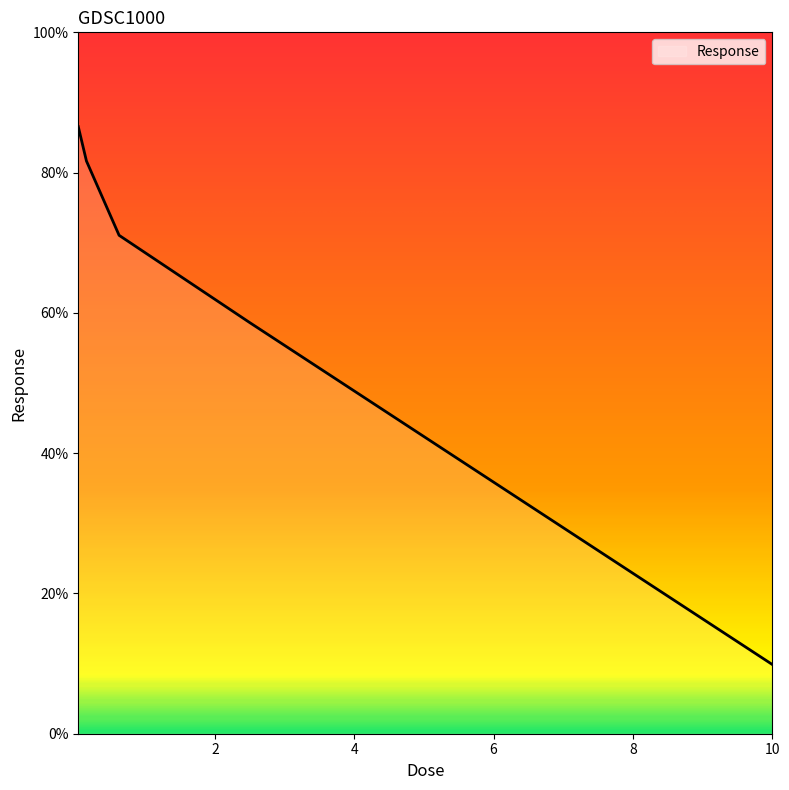

What is the minimum value shown in the chart?

9.9